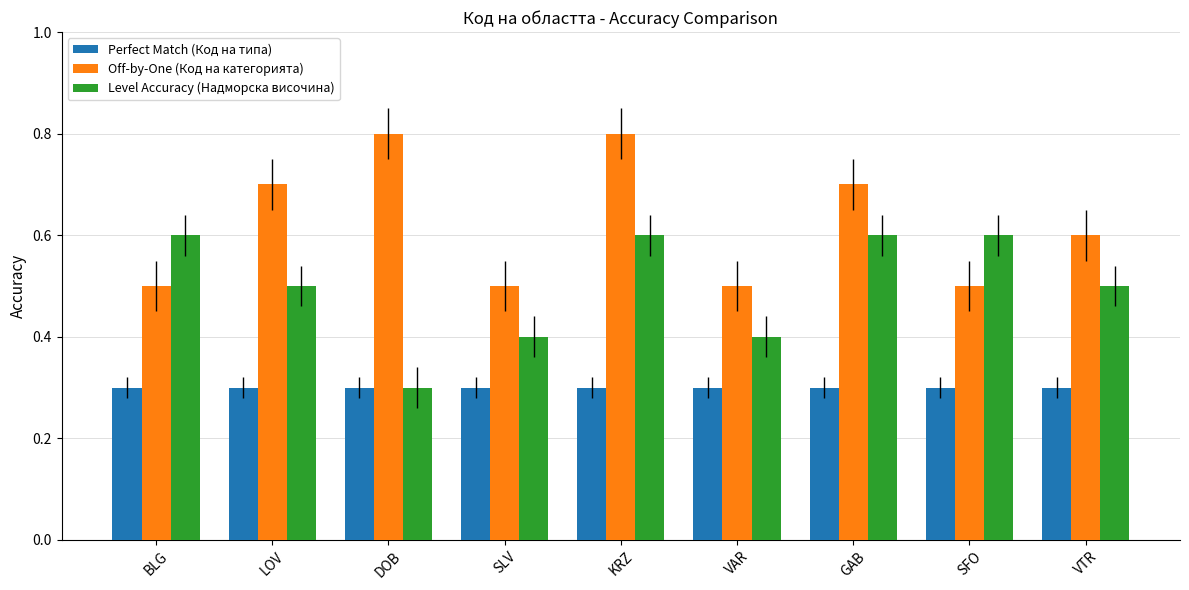

What is the greatest value displayed?

0.8